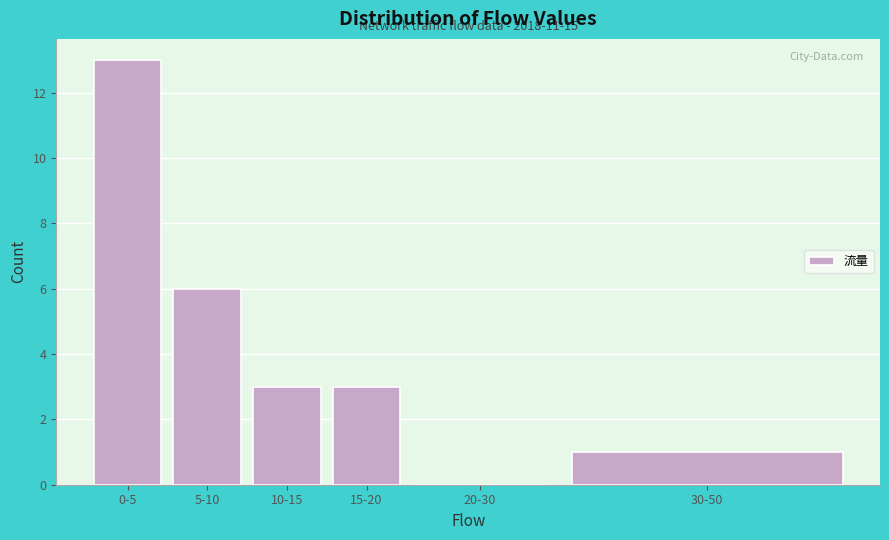

Reading left to right, what are all the values shown in this chart?

0-5=13	5-10=6	10-15=3	15-20=3	20-30=0	30-50=1